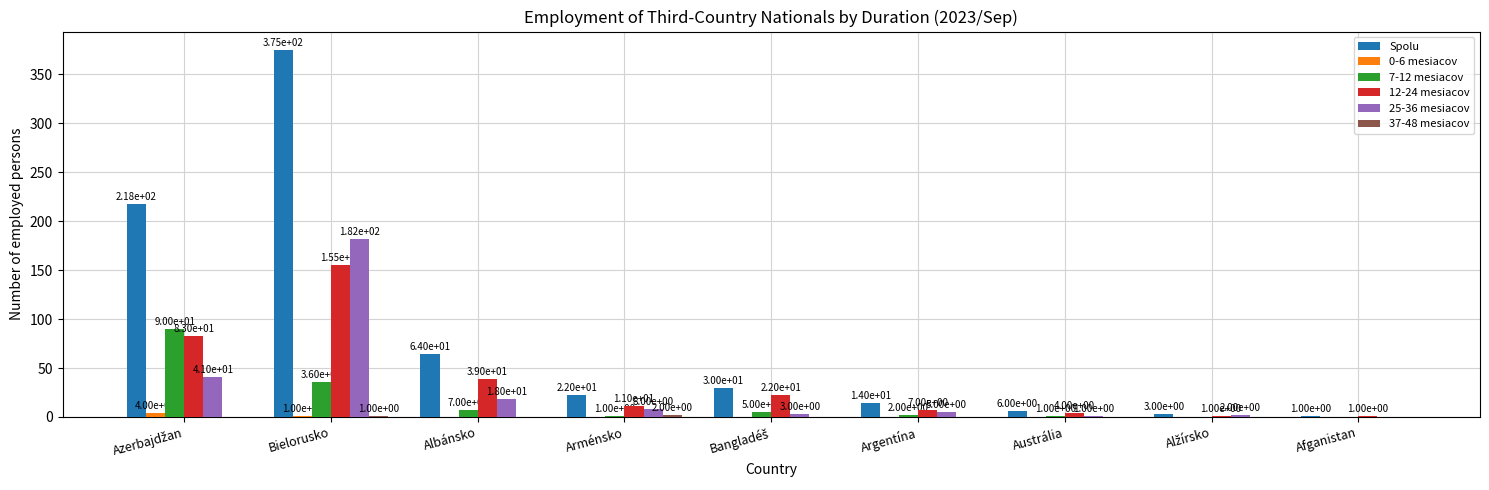

What is the total value across all series at Albánsko?

128